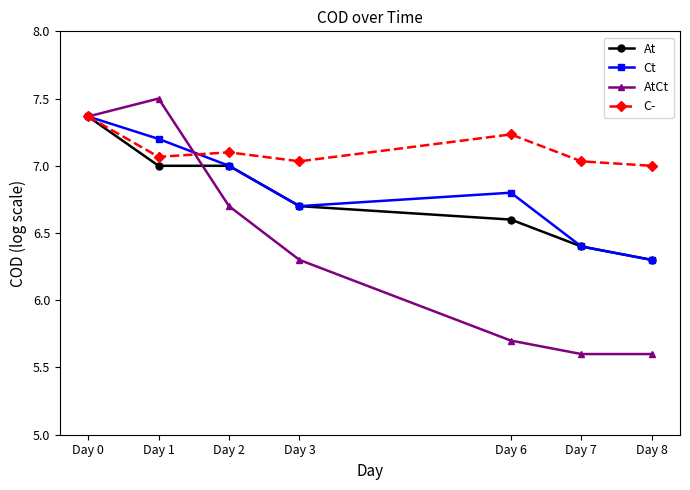

Is it true that AtCt equals 8.6 at Day 7?

False